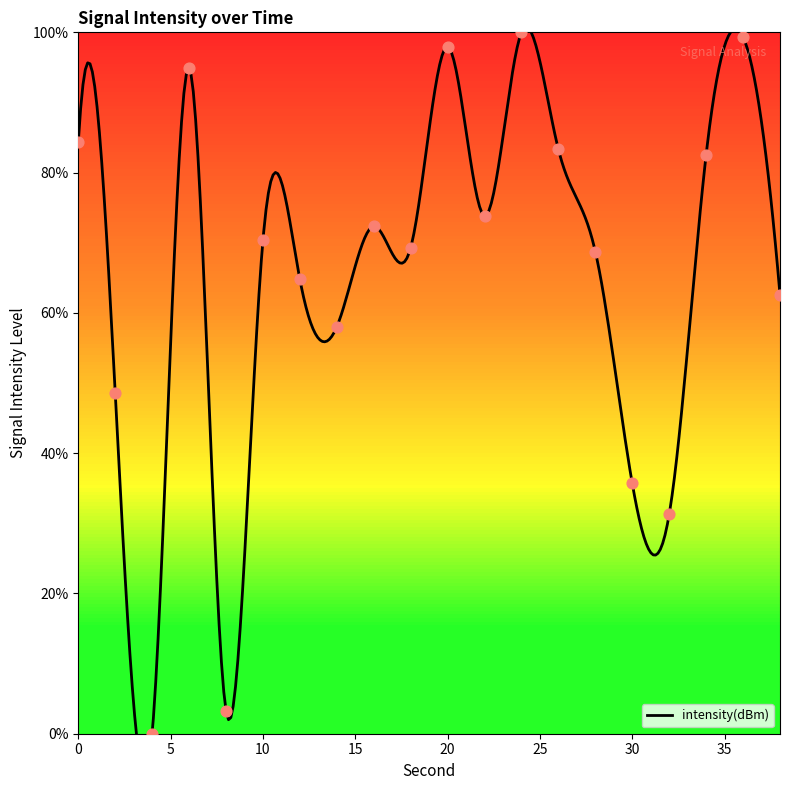

Between 22 and 26, which is larger?

26